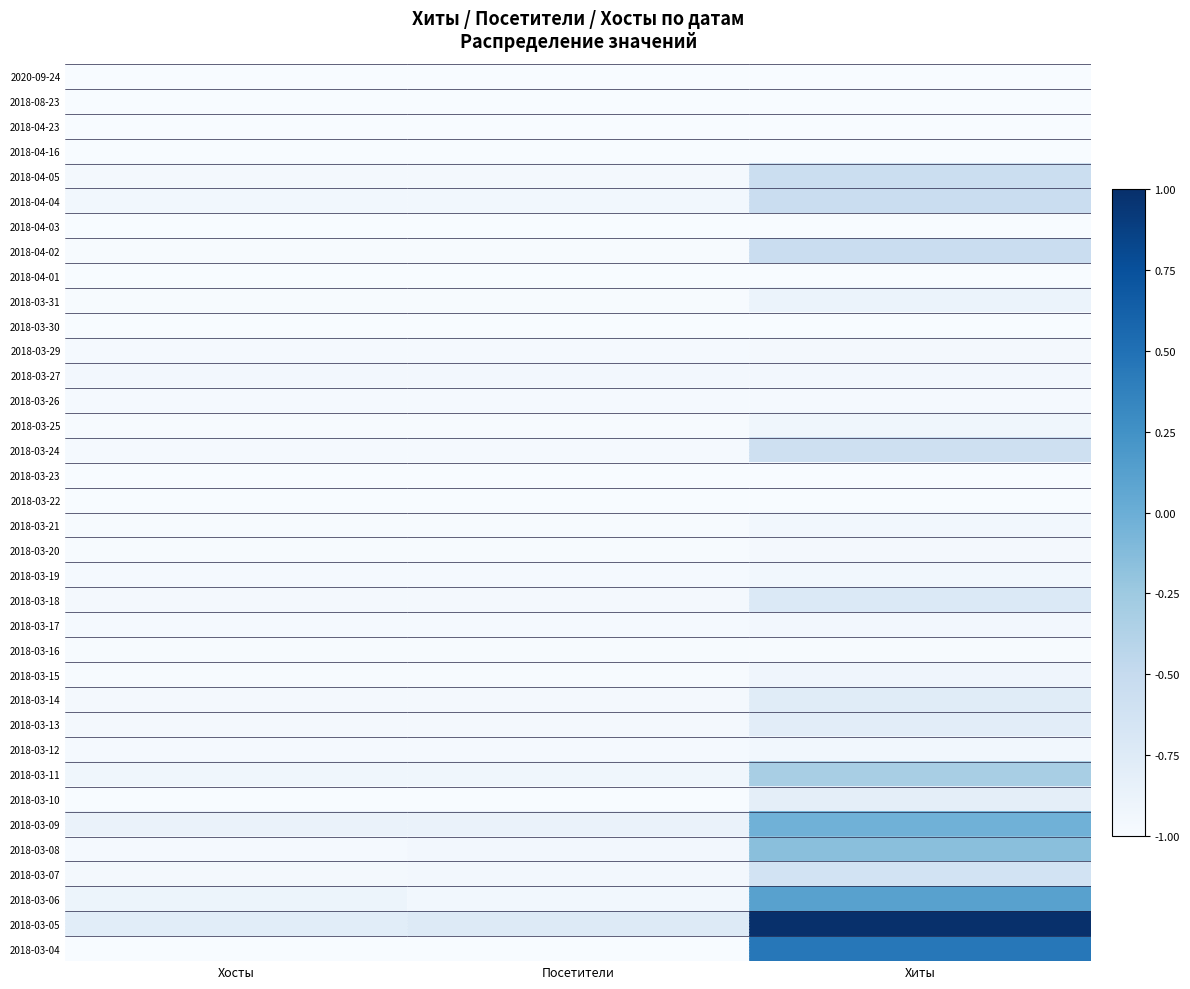

Reading right to left, what are all the values shown in this chart?

2020-09-24: Хиты=-1.0	Посетители=-1.0	Хосты=-1.0
2018-08-23: Хиты=-1.0	Посетители=-1.0	Хосты=-1.0
2018-04-23: Хиты=-1.0	Посетители=-1.0	Хосты=-1.0
2018-04-16: Хиты=-1.0	Посетители=-1.0	Хосты=-1.0
2018-04-05: Хиты=-0.6	Посетители=-1.0	Хосты=-1.0
2018-04-04: Хиты=-0.5	Посетители=-0.9	Хосты=-0.9
2018-04-03: Хиты=-1.0	Посетители=-1.0	Хосты=-1.0
2018-04-02: Хиты=-0.5	Посетители=-1.0	Хосты=-1.0
2018-04-01: Хиты=-1.0	Посетители=-1.0	Хосты=-1.0
2018-03-31: Хиты=-0.9	Посетители=-1.0	Хосты=-1.0
2018-03-30: Хиты=-1.0	Посетители=-1.0	Хосты=-1.0
2018-03-29: Хиты=-1.0	Посетители=-1.0	Хосты=-1.0
2018-03-27: Хиты=-1.0	Посетители=-1.0	Хосты=-1.0
2018-03-26: Хиты=-1.0	Посетители=-1.0	Хосты=-1.0
2018-03-25: Хиты=-0.9	Посетители=-1.0	Хосты=-1.0
2018-03-24: Хиты=-0.6	Посетители=-1.0	Хосты=-1.0
2018-03-23: Хиты=-1.0	Посетители=-1.0	Хосты=-1.0
2018-03-22: Хиты=-1.0	Посетители=-1.0	Хосты=-1.0
2018-03-21: Хиты=-0.9	Посетители=-1.0	Хосты=-1.0
2018-03-20: Хиты=-1.0	Посетители=-1.0	Хосты=-1.0
2018-03-19: Хиты=-0.9	Посетители=-1.0	Хосты=-1.0
2018-03-18: Хиты=-0.7	Посетители=-1.0	Хосты=-1.0
2018-03-17: Хиты=-1.0	Посетители=-1.0	Хосты=-1.0
2018-03-16: Хиты=-1.0	Посетители=-1.0	Хосты=-1.0
2018-03-15: Хиты=-0.9	Посетители=-1.0	Хосты=-1.0
2018-03-14: Хиты=-0.8	Посетители=-1.0	Хосты=-1.0
2018-03-13: Хиты=-0.8	Посетители=-1.0	Хосты=-1.0
2018-03-12: Хиты=-0.9	Посетители=-1.0	Хосты=-1.0
2018-03-11: Хиты=-0.3	Посетители=-0.9	Хосты=-0.9
2018-03-10: Хиты=-0.8	Посетители=-1.0	Хосты=-1.0
2018-03-09: Хиты=-0.0	Посетители=-0.9	Хосты=-0.9
2018-03-08: Хиты=-0.1	Посетители=-1.0	Хосты=-1.0
2018-03-07: Хиты=-0.6	Посетители=-1.0	Хосты=-1.0
2018-03-06: Хиты=0.1	Посетители=-0.9	Хосты=-0.9
2018-03-05: Хиты=1.0	Посетители=-0.7	Хосты=-0.8
2018-03-04: Хиты=0.4	Посетители=-1.0	Хосты=-1.0